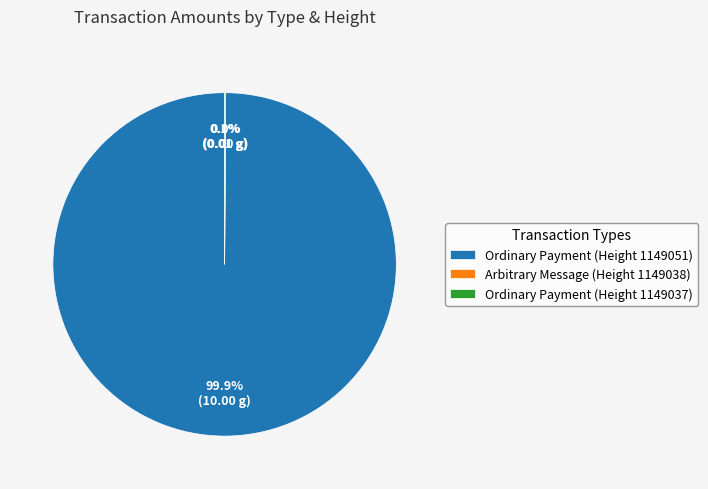

What percentage is NOT represented by Ordinary Payment (1149037)?

99.9%